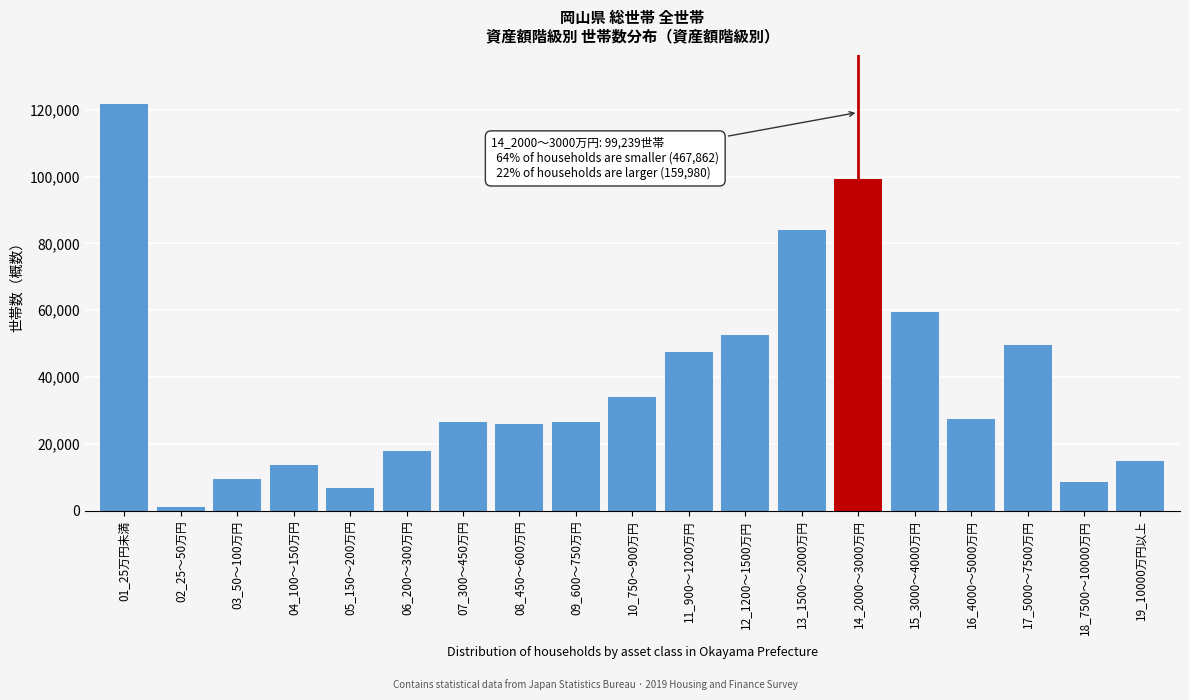

What is the label of the 6th bar from the left?

06_200～300万円